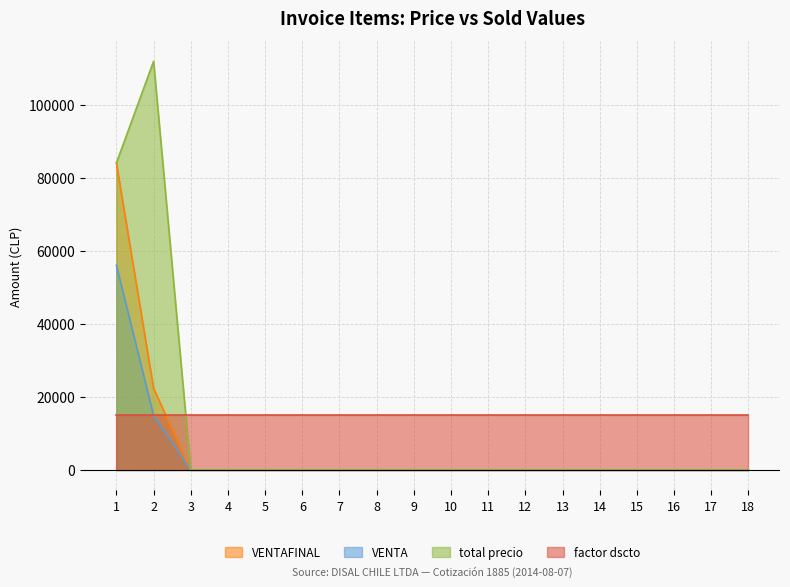

Which series has the largest range (max minus min)?

total precio